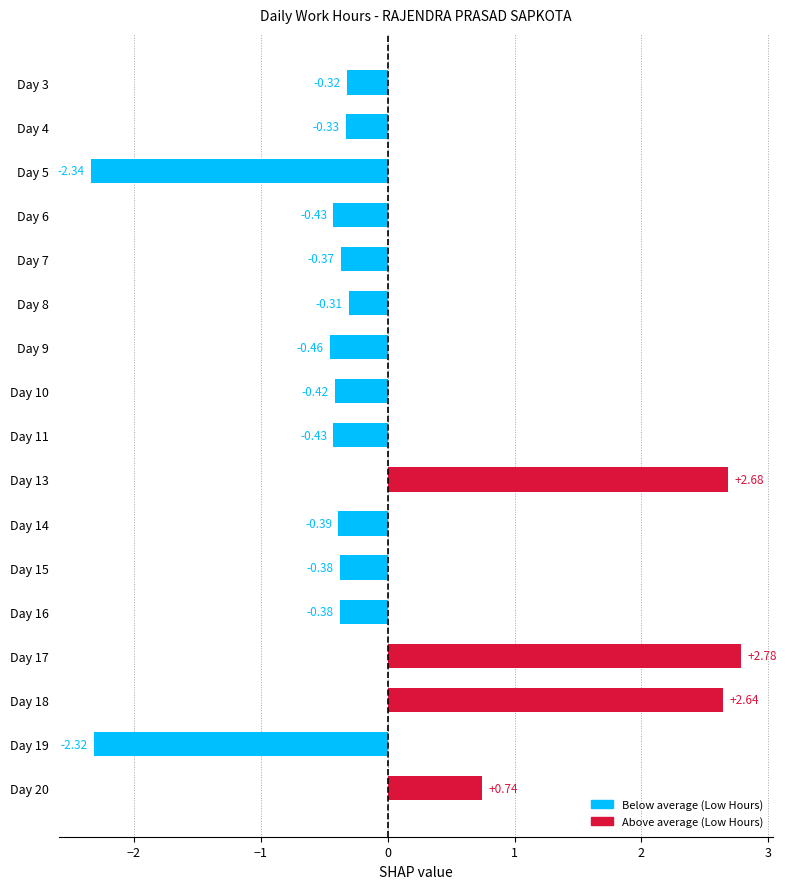

What is the change in value from Day 5 to Day 18?

+5.0